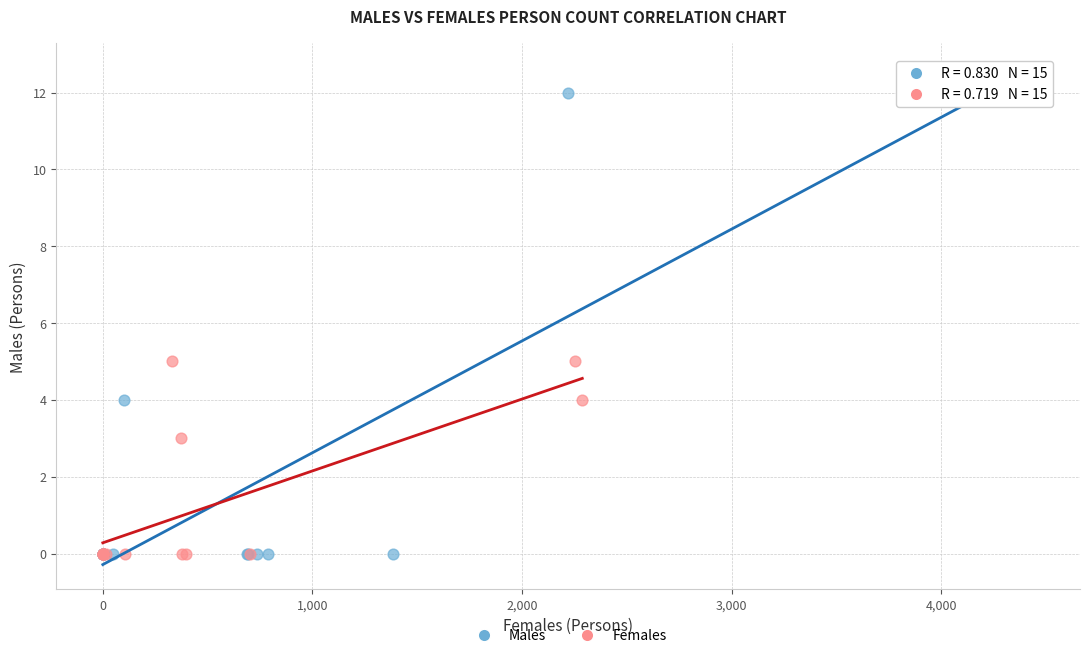

What are all the series names shown in the legend?

Males, Females